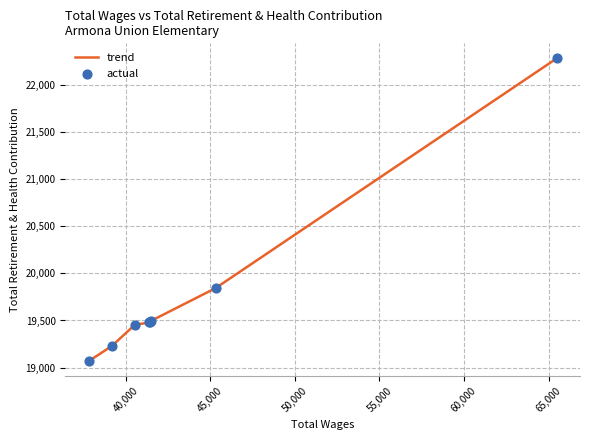

What is the sum of all values?

158328